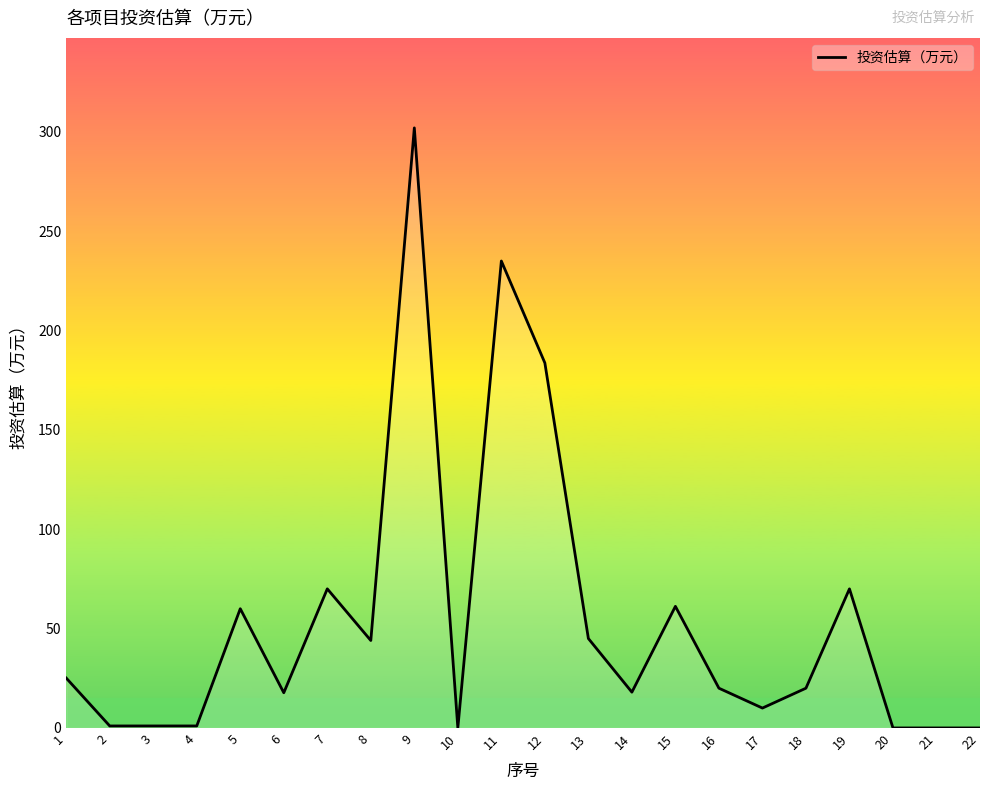

What is the change in value from 6 to 20?

-17.7